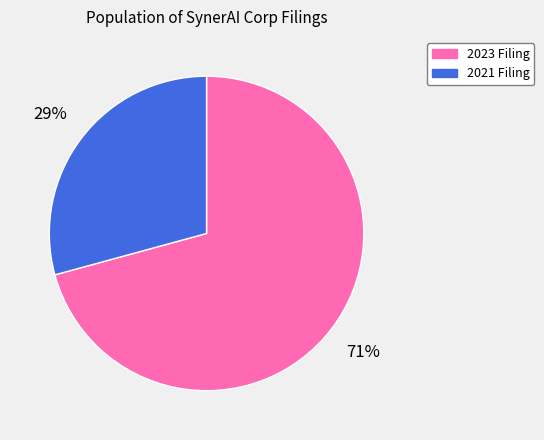

To the nearest percent, what is the average slice percentage?

50%